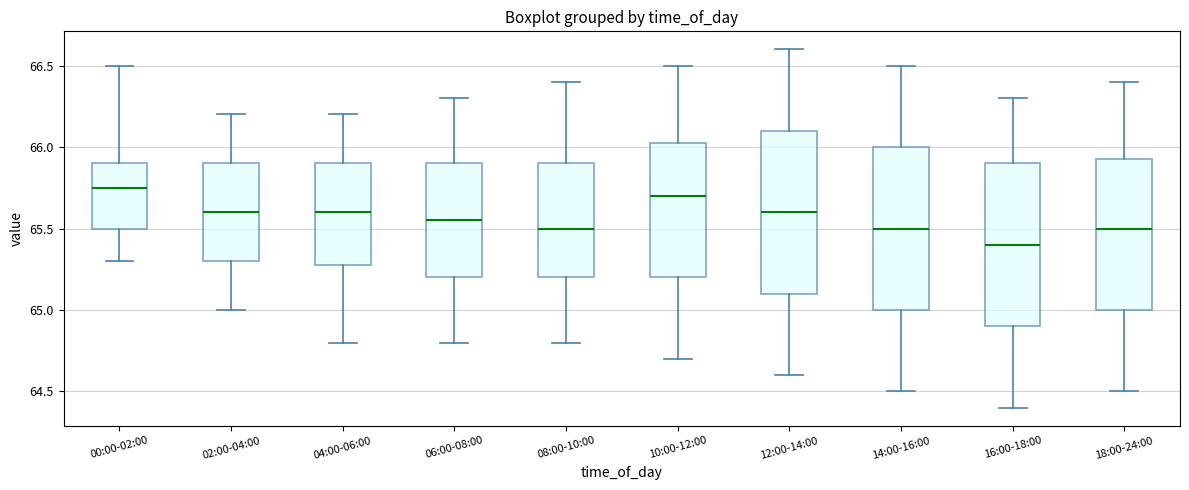

Reading left to right, transcribe this box plot: for each box, give where its median line is, the range the box spans, and where its two whiskers end, as read against the y-axis. The values are not printed on the chart, so give them approximately, as read against the axis.

00:00-02:00: median 65.75, box 65.50 to 65.90, whiskers 65.30 to 66.50
02:00-04:00: median 65.60, box 65.30 to 65.90, whiskers 65.00 to 66.20
04:00-06:00: median 65.60, box 65.30 to 65.90, whiskers 64.80 to 66.20
06:00-08:00: median 65.55, box 65.20 to 65.90, whiskers 64.80 to 66.30
08:00-10:00: median 65.50, box 65.20 to 65.90, whiskers 64.80 to 66.40
10:00-12:00: median 65.70, box 65.20 to 66.05, whiskers 64.70 to 66.50
12:00-14:00: median 65.60, box 65.10 to 66.10, whiskers 64.60 to 66.60
14:00-16:00: median 65.50, box 65.00 to 66.00, whiskers 64.50 to 66.50
16:00-18:00: median 65.40, box 64.90 to 65.90, whiskers 64.40 to 66.30
18:00-24:00: median 65.50, box 65.00 to 65.95, whiskers 64.50 to 66.40